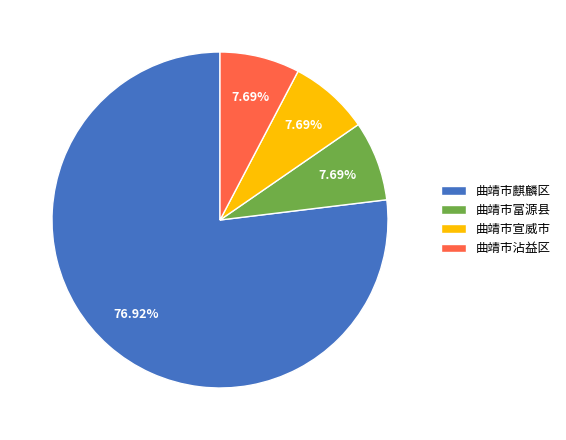

How many slices are in this pie chart?

4